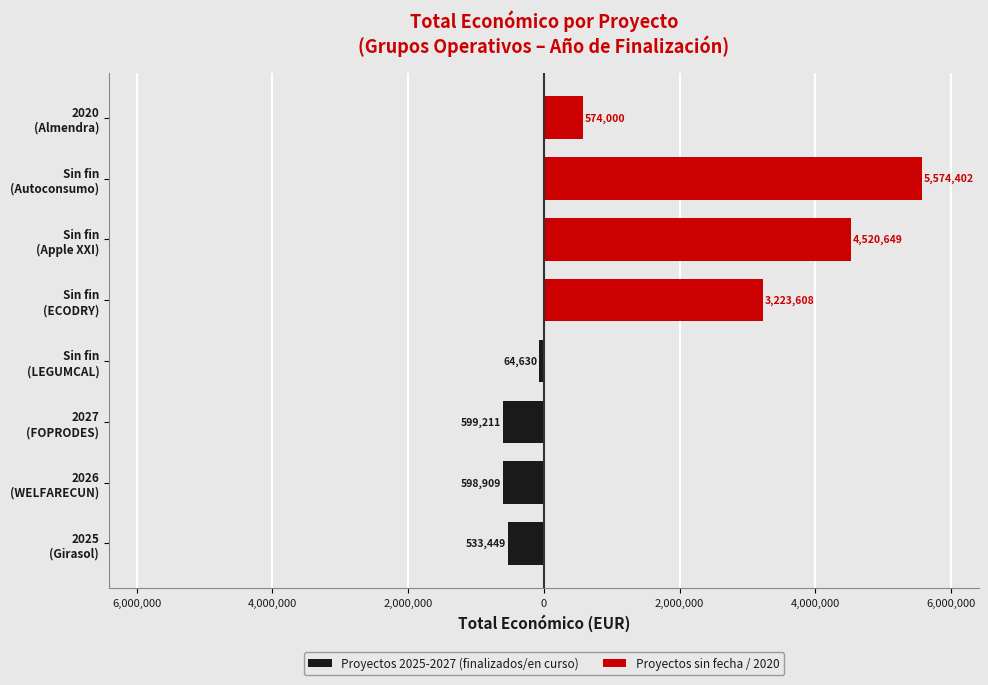

Which series has the largest total across all categories?

Proyectos sin fecha / 2020